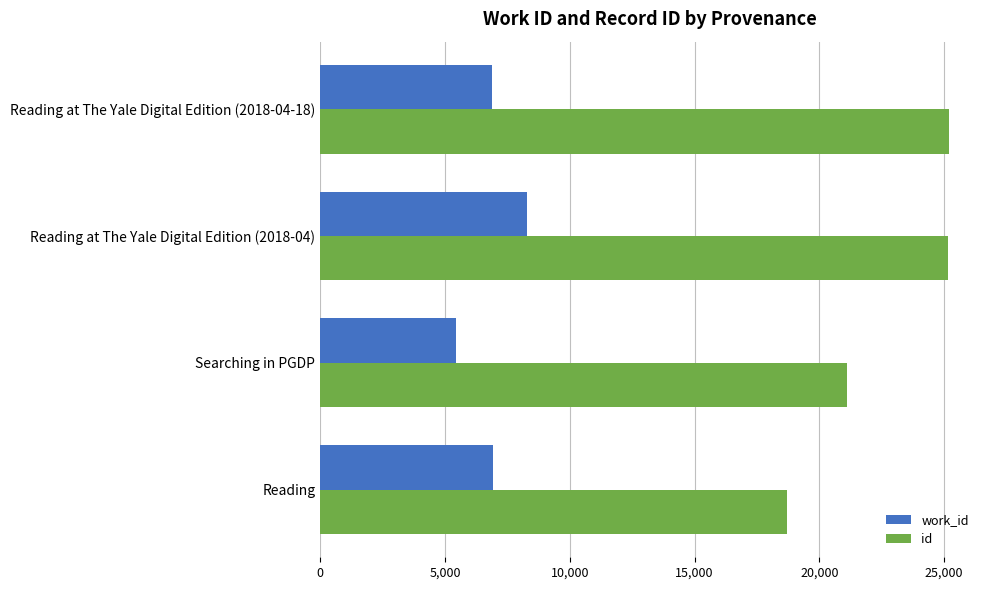

What value does the work_id series have at Searching in PGDP, to the nearest 10?

5450